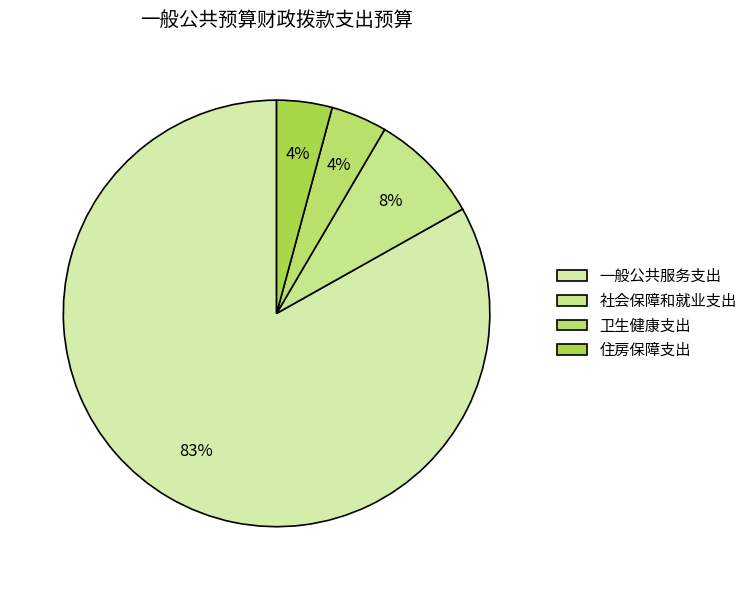

To the nearest percent, what percentage of the pie is 社会保障和就业支出?

8%